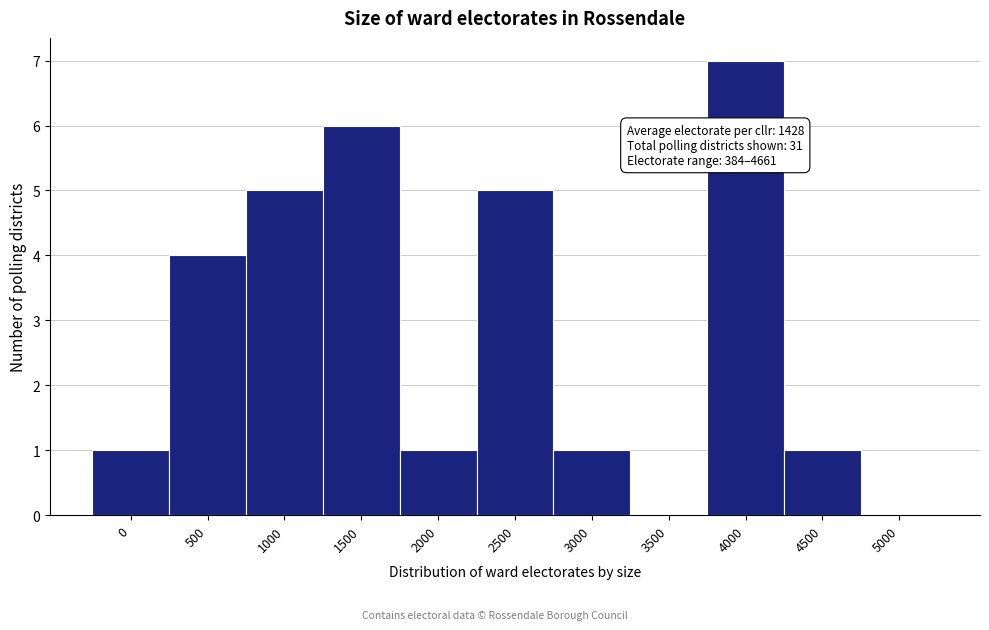

Reading right to left, what are all the values shown in this chart?

5000=0	4500=1	4000=7	3500=0	3000=1	2500=5	2000=1	1500=6	1000=5	500=4	0=1